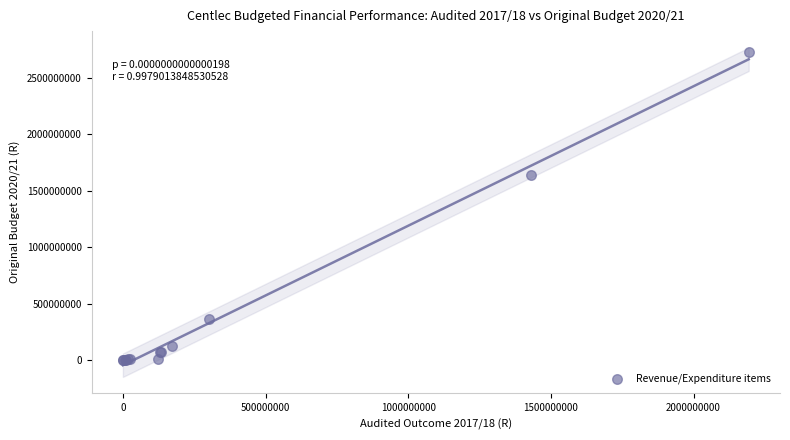

What Y value in the scatter plot is closest to 1362207685?

1641072238